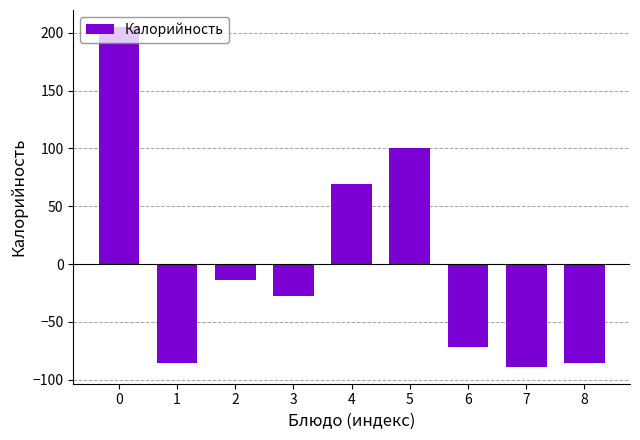

Which category has the lowest value across all series?

7